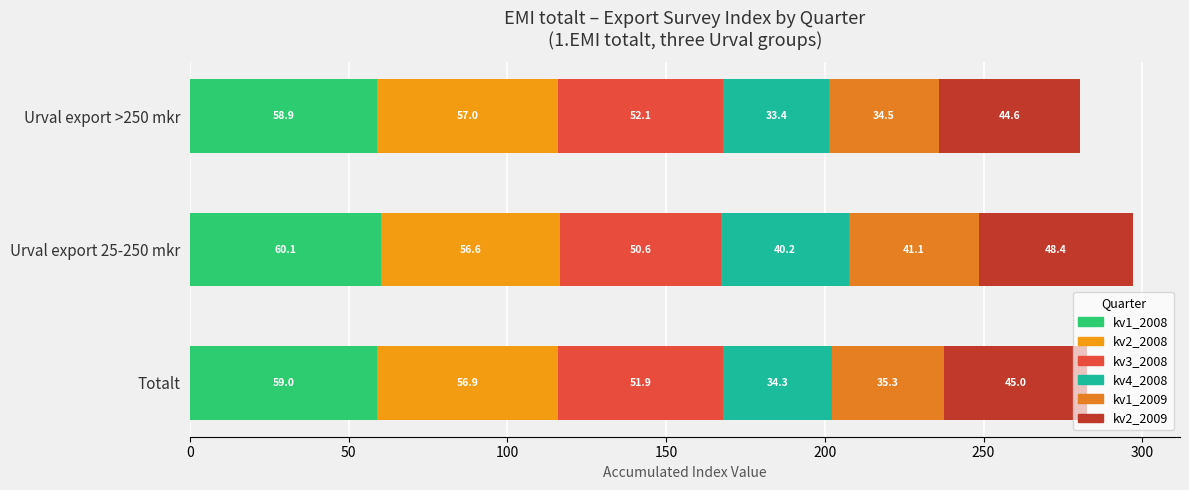

How many distinct data groups are displayed?

6